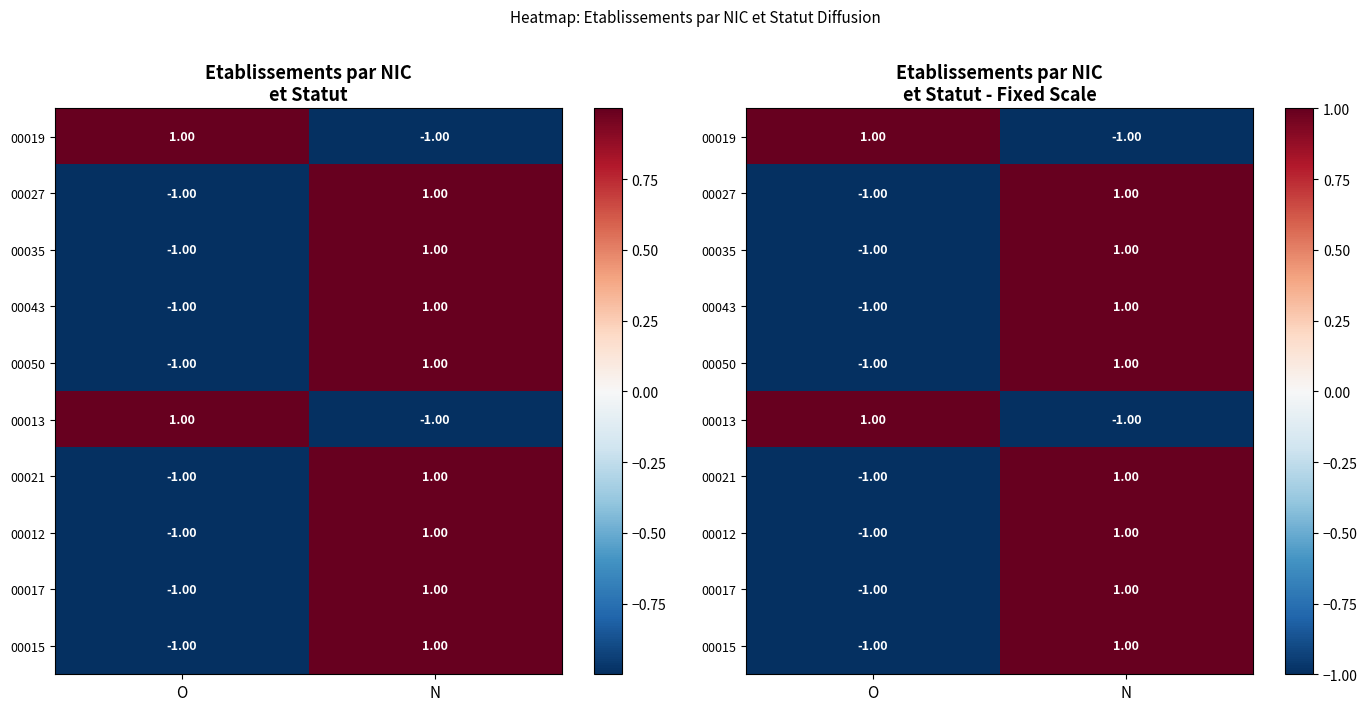

Is it true that 00043 equals 1.0 at N?

True